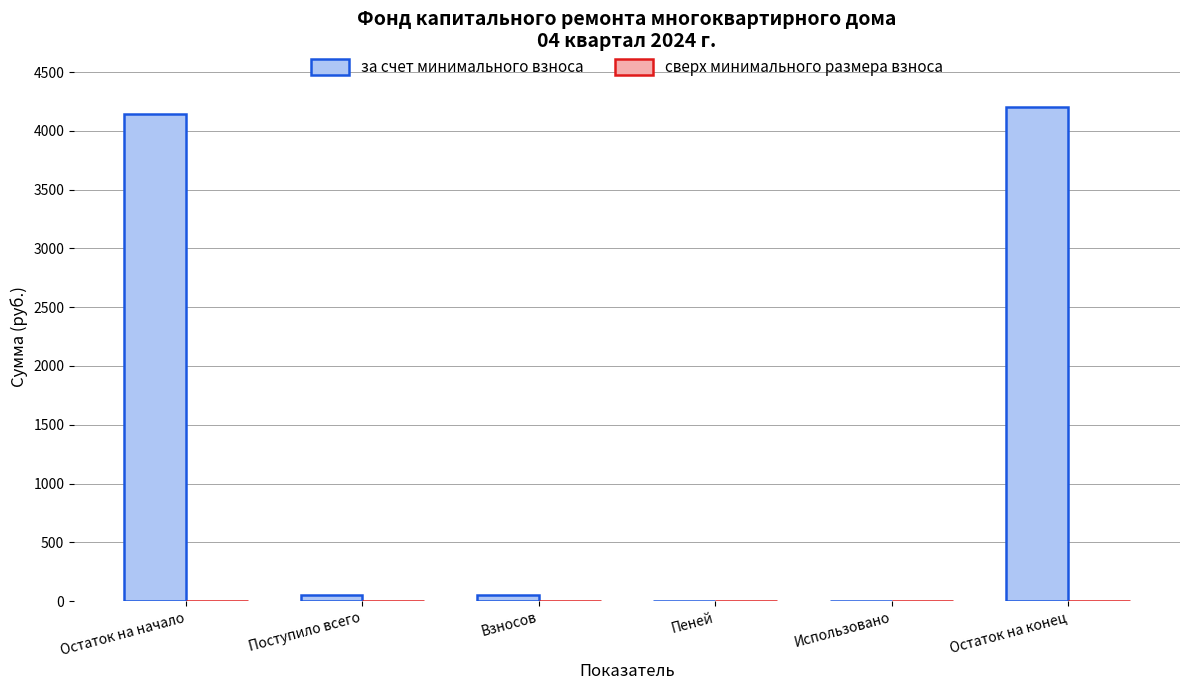

Between Остаток на конец and Использовано, which is larger?

Остаток на конец